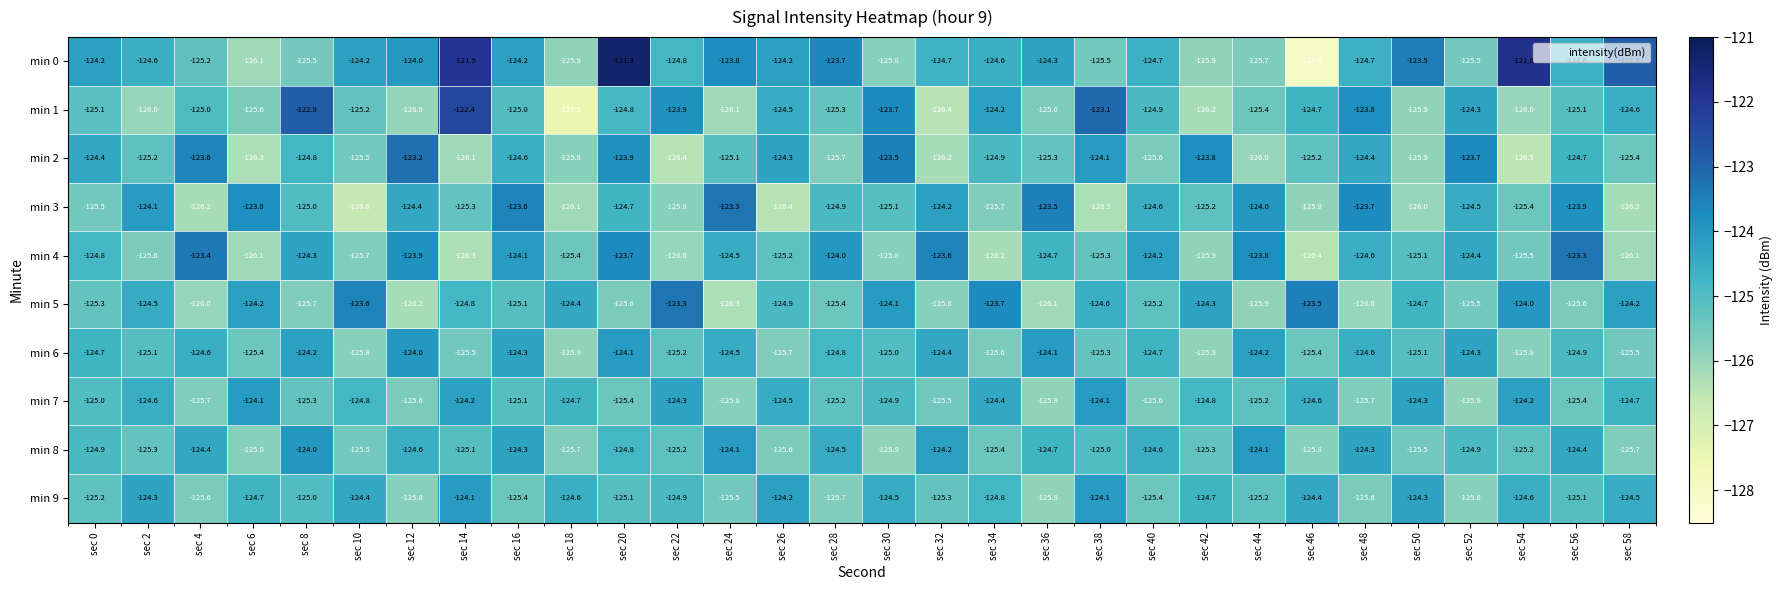

True or false: min 4 has a value of -64.6 at sec 36.

False